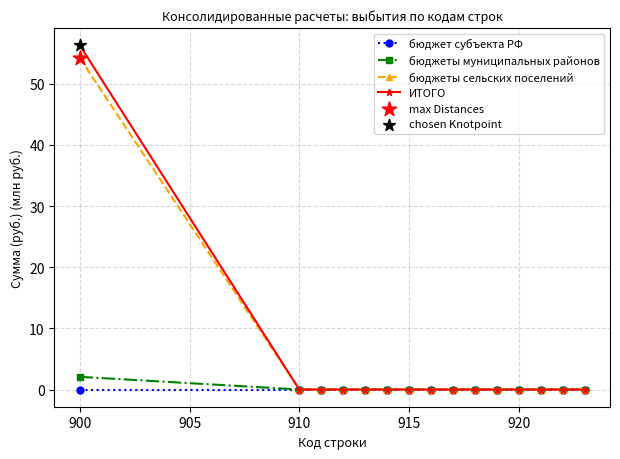

What is the highest value of the бюджеты сельских поселений series?

54.2